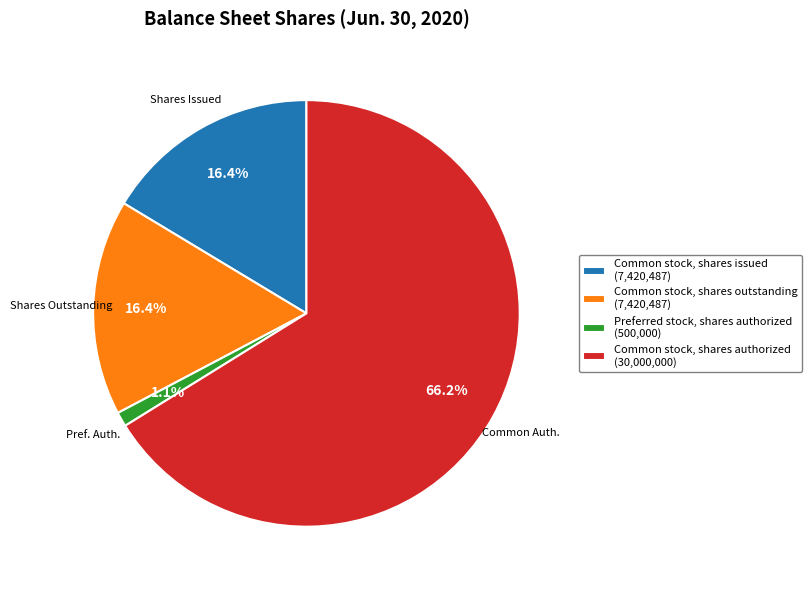

How many slices are in this pie chart?

4